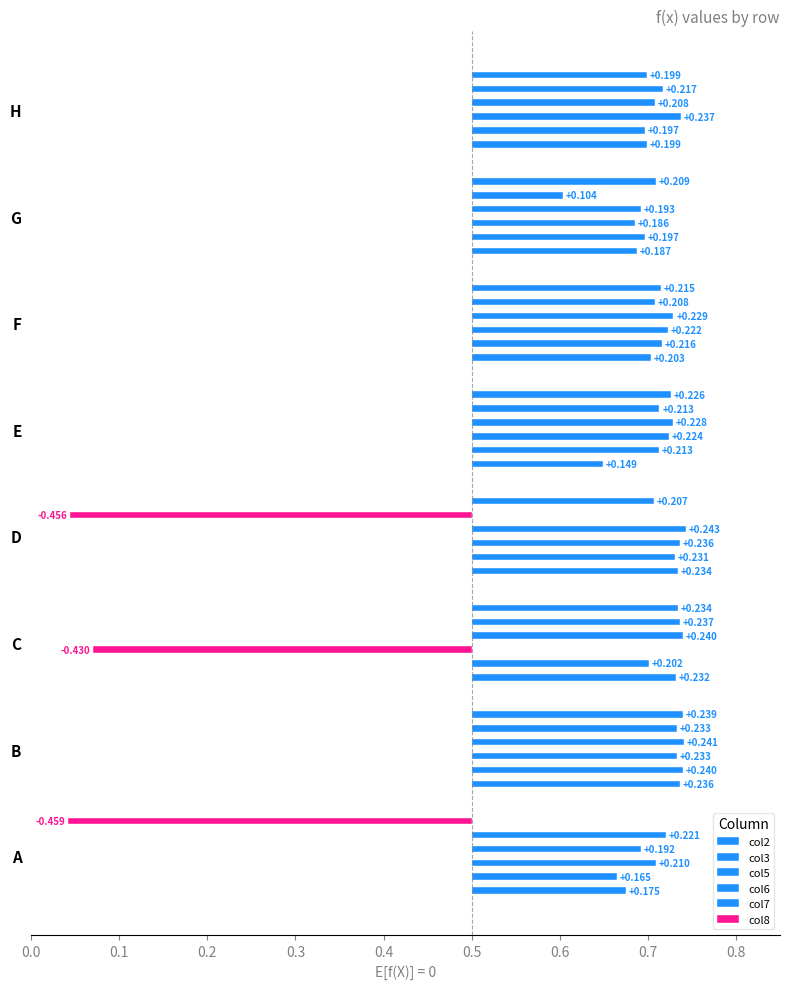

What is the difference between the highest and lowest values at G?

0.1